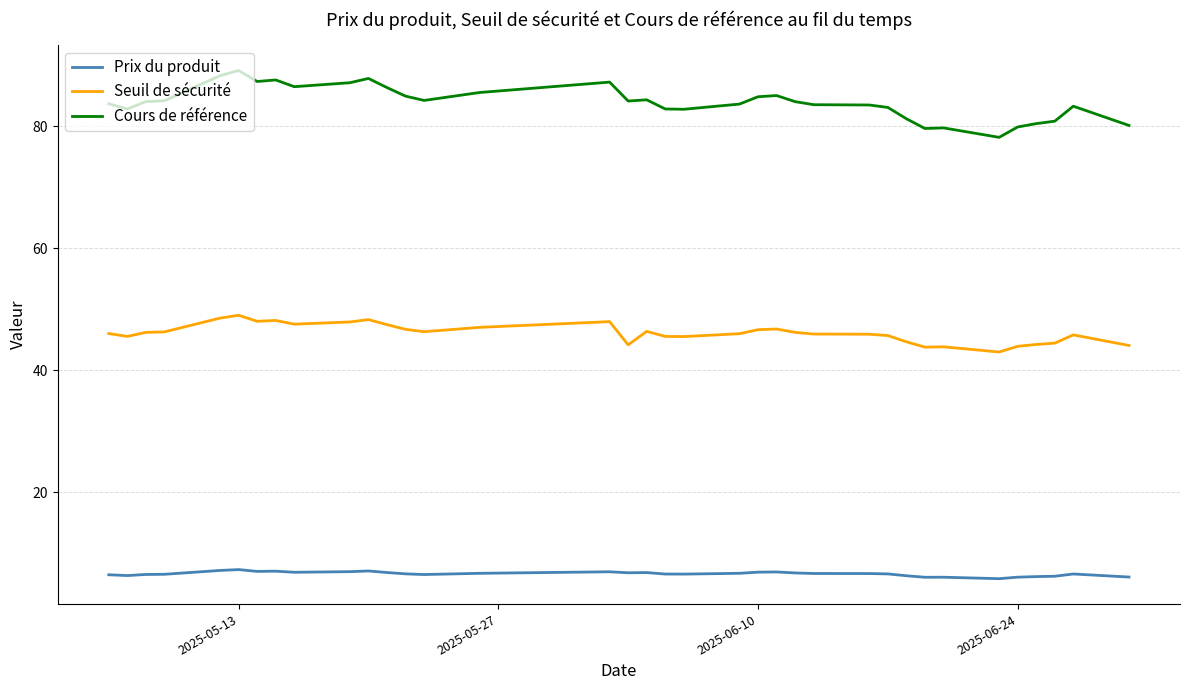

Which series has the widest spread of values?

Cours de référence